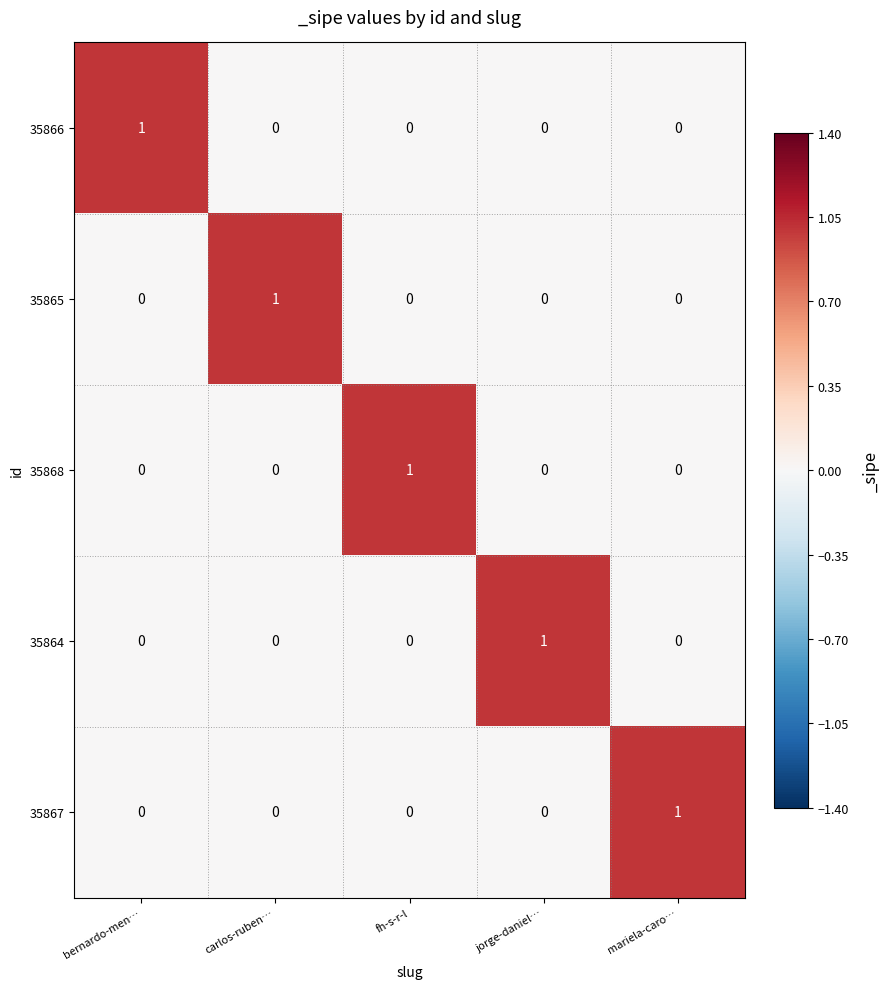

At how many categories does at least one series exceed 0?

5